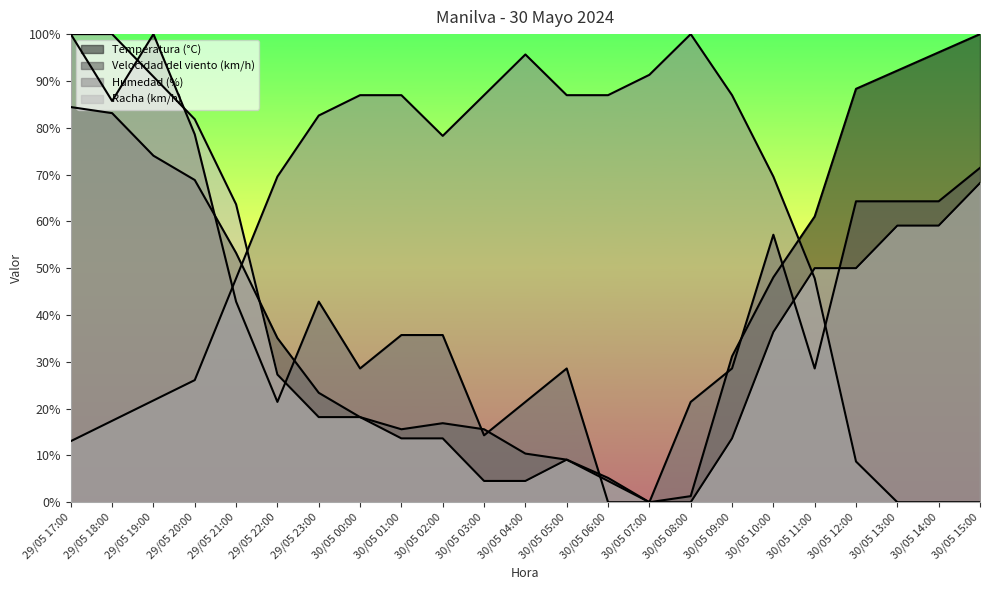

Reading left to right, transcribe all the data shown in this chart.

Temperatura (°C): 84.4	83.1	74.0	68.8	53.2	35.1	23.4	18.2	15.6	16.9	15.6	10.4	9.1	5.2	0.0	1.3	31.2	48.1	61.0	88.3	92.2	96.1	100.0
Velocidad del viento (km/h): 100.0	85.7	100.0	78.6	42.9	21.4	42.9	28.6	35.7	35.7	14.3	21.4	28.6	0.0	0.0	21.4	28.6	57.1	28.6	64.3	64.3	64.3	71.4
Humedad (%): 13.0	17.4	21.7	26.1	47.8	69.6	82.6	87.0	87.0	78.3	87.0	95.7	87.0	87.0	91.3	100.0	87.0	69.6	47.8	8.7	0.0	0.0	0.0
Racha (km/h): 100.0	100.0	90.9	81.8	63.6	27.3	18.2	18.2	13.6	13.6	4.5	4.5	9.1	4.5	0.0	0.0	13.6	36.4	50.0	50.0	59.1	59.1	68.2